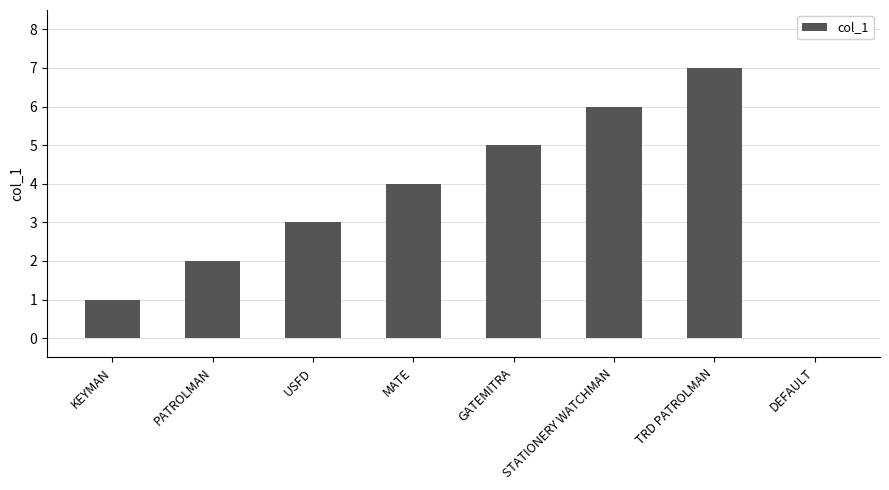

Is it true that the value at DEFAULT is 0?

True